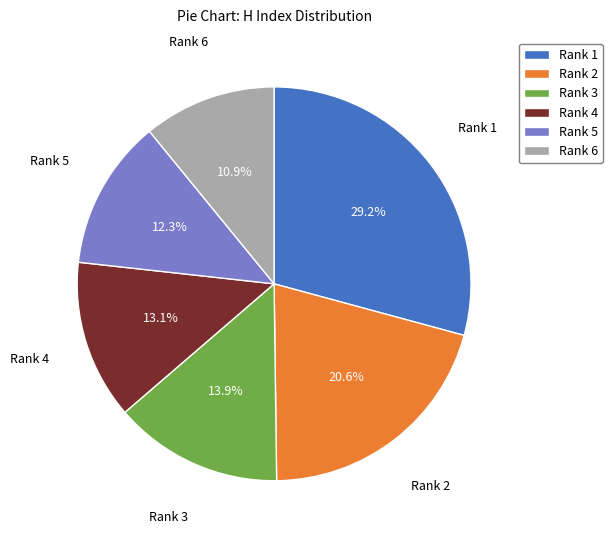

Rank the categories by value from lowest to highest.

Rank 6, Rank 5, Rank 4, Rank 3, Rank 2, Rank 1